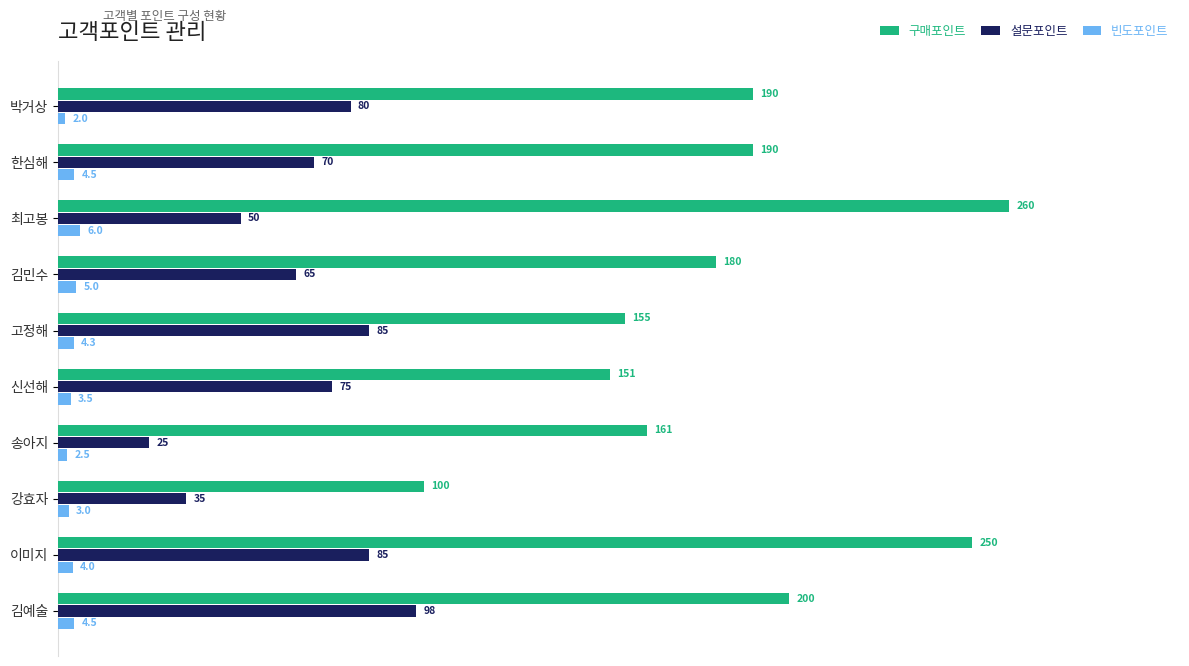

The 구매포인트 series shows 180.0 at 김민수. True or false?

True